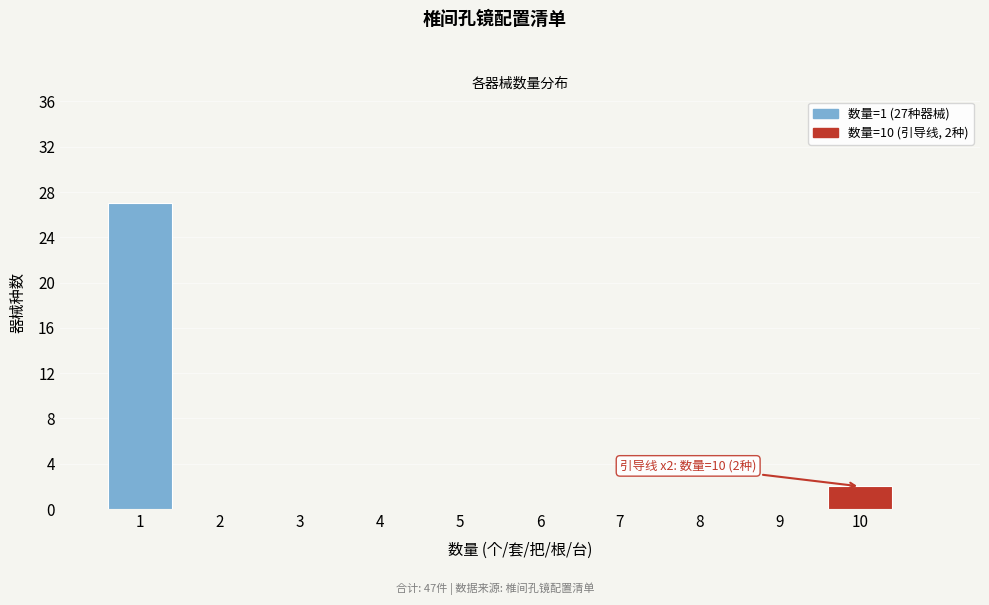

Over which range of the x-axis is the bar tallest?

0.5 to 1.5